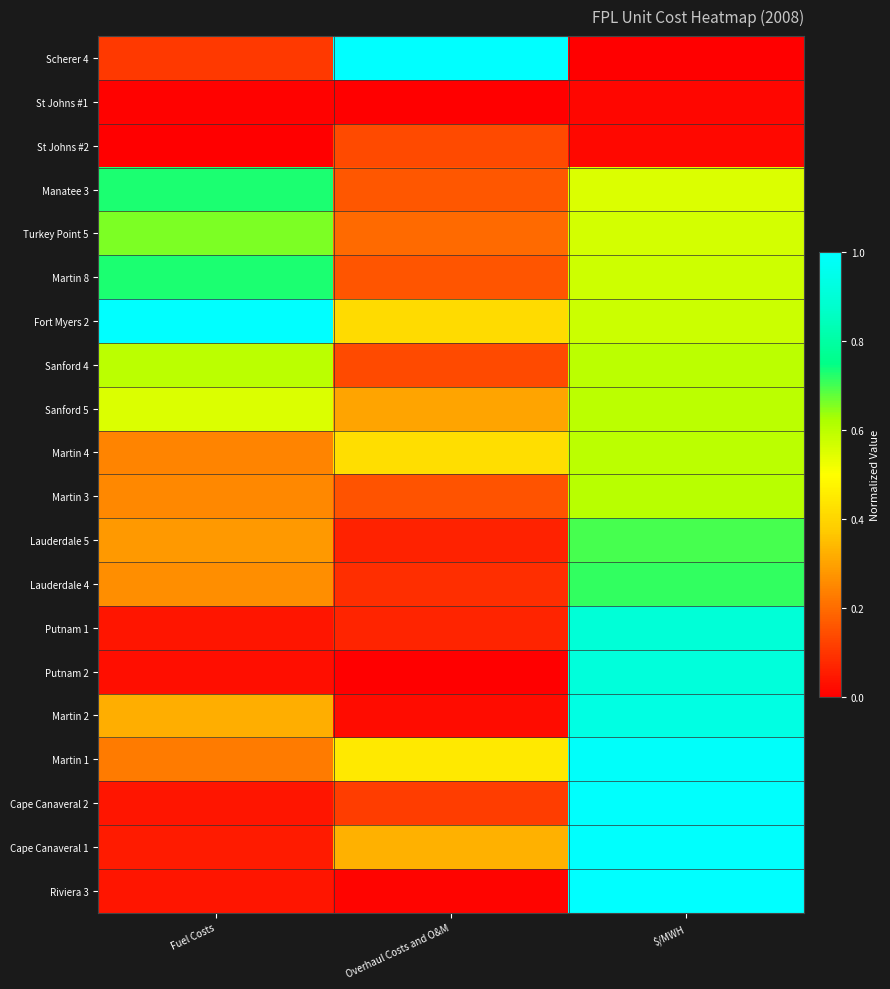

Reading left to right, transcribe all the data shown in this chart.

Scherer 4: Fuel Costs=0.1	Overhaul Costs and O&M=1.0	$/MWH=0.0
St Johns #1: Fuel Costs=0.0	Overhaul Costs and O&M=0.0	$/MWH=0.0
St Johns #2: Fuel Costs=0.0	Overhaul Costs and O&M=0.1	$/MWH=0.0
Manatee 3: Fuel Costs=0.7	Overhaul Costs and O&M=0.2	$/MWH=0.6
Turkey Point 5: Fuel Costs=0.7	Overhaul Costs and O&M=0.2	$/MWH=0.6
Martin 8: Fuel Costs=0.7	Overhaul Costs and O&M=0.2	$/MWH=0.6
Fort Myers 2: Fuel Costs=1.0	Overhaul Costs and O&M=0.4	$/MWH=0.6
Sanford 4: Fuel Costs=0.6	Overhaul Costs and O&M=0.1	$/MWH=0.6
Sanford 5: Fuel Costs=0.6	Overhaul Costs and O&M=0.3	$/MWH=0.6
Martin 4: Fuel Costs=0.2	Overhaul Costs and O&M=0.4	$/MWH=0.6
Martin 3: Fuel Costs=0.3	Overhaul Costs and O&M=0.2	$/MWH=0.6
Lauderdale 5: Fuel Costs=0.3	Overhaul Costs and O&M=0.1	$/MWH=0.7
Lauderdale 4: Fuel Costs=0.3	Overhaul Costs and O&M=0.1	$/MWH=0.7
Putnam 1: Fuel Costs=0.0	Overhaul Costs and O&M=0.1	$/MWH=0.9
Putnam 2: Fuel Costs=0.0	Overhaul Costs and O&M=0.0	$/MWH=0.9
Martin 2: Fuel Costs=0.3	Overhaul Costs and O&M=0.0	$/MWH=0.9
Martin 1: Fuel Costs=0.2	Overhaul Costs and O&M=0.4	$/MWH=1.0
Cape Canaveral 2: Fuel Costs=0.0	Overhaul Costs and O&M=0.1	$/MWH=1.0
Cape Canaveral 1: Fuel Costs=0.1	Overhaul Costs and O&M=0.3	$/MWH=1.0
Riviera 3: Fuel Costs=0.0	Overhaul Costs and O&M=0.0	$/MWH=1.0